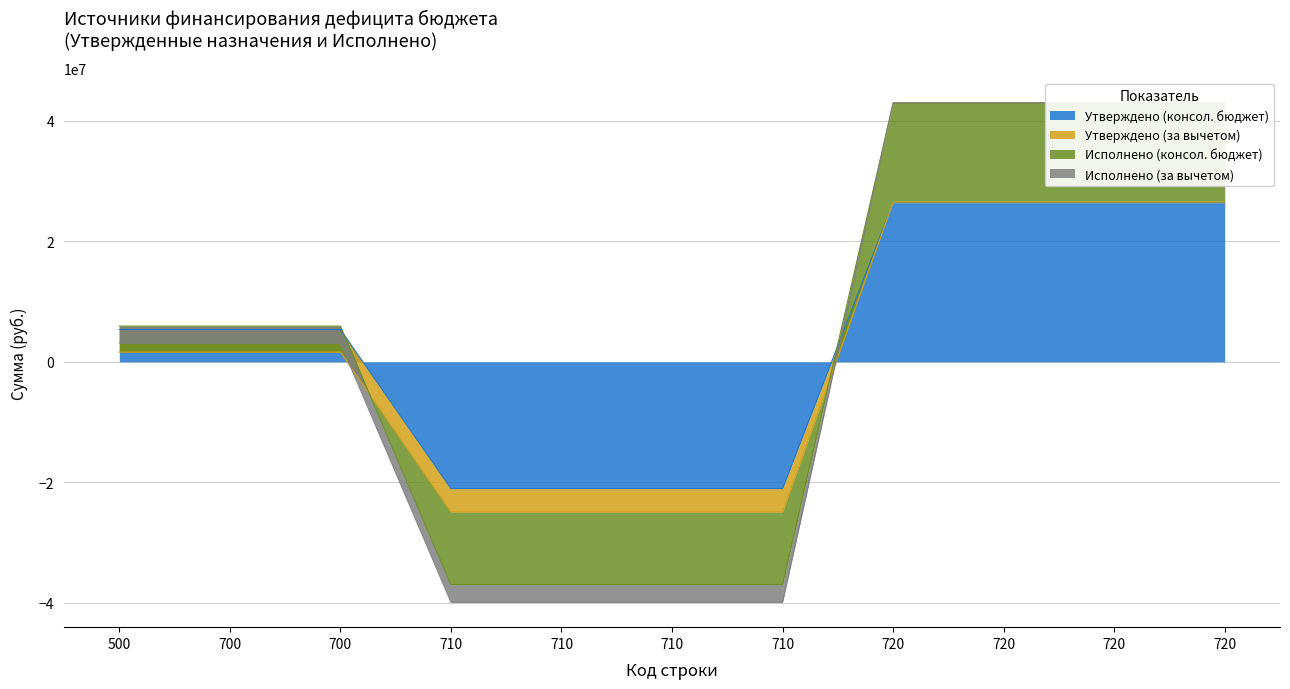

How many values in Исполнено (консол. бюджет) are below zero?

4